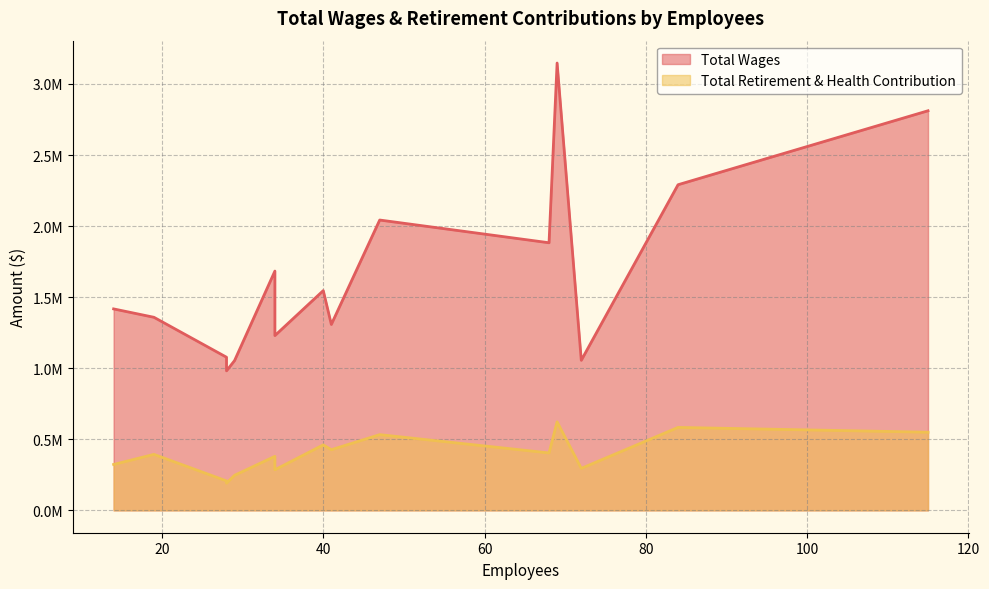

List the labels in order of Total Retirement & Health Contribution value, smallest first.

28, 28, 29, 34, 72, 14, 34, 19, 68, 41, 40, 47, 115, 84, 69